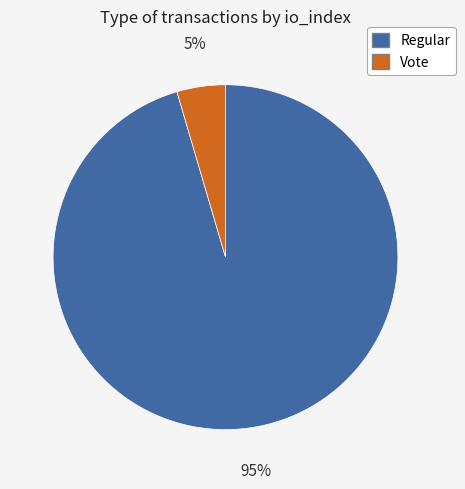

Is there a majority slice in this chart?

Yes